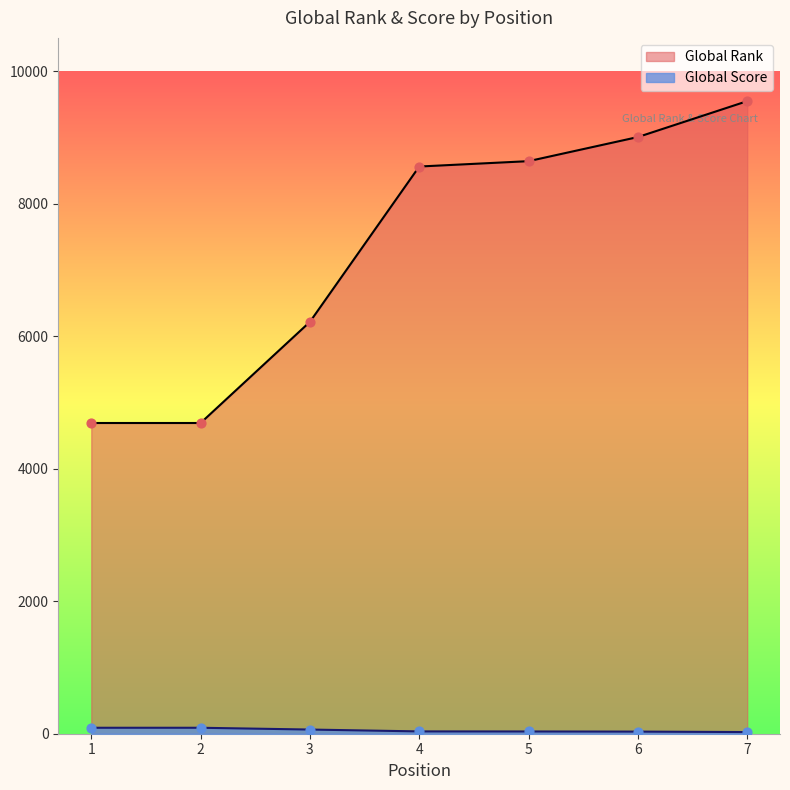

Is the value of Global Score at 4 greater than the value of Global Rank at 6?

No